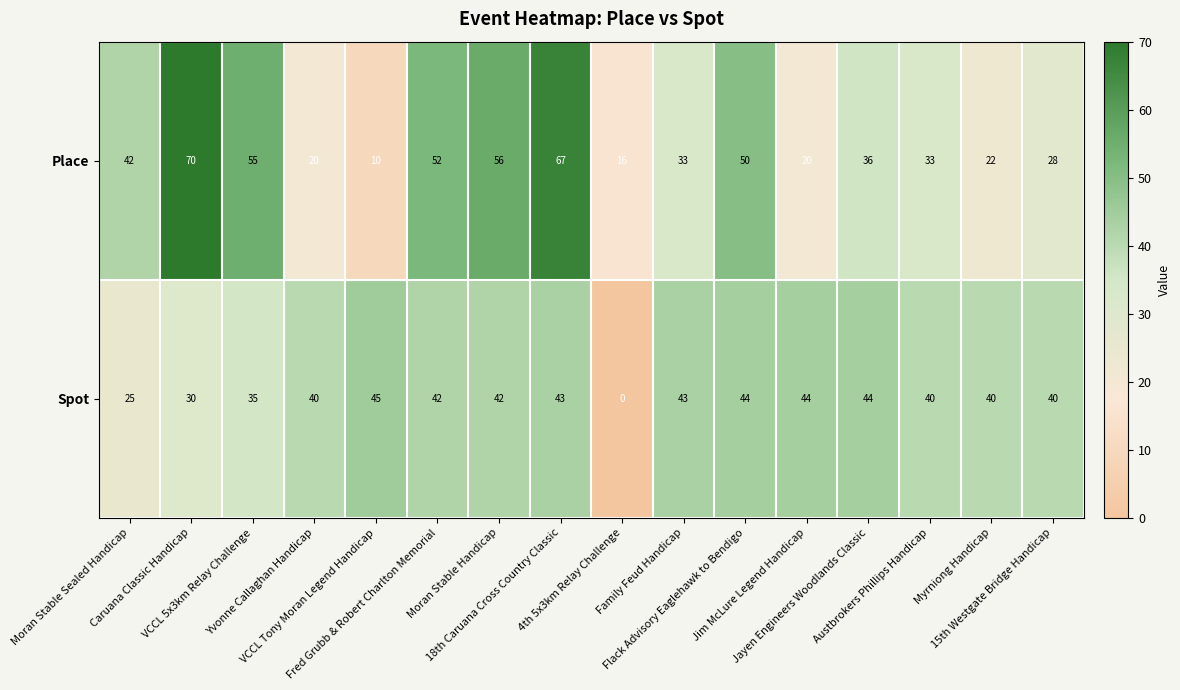

What is the maximum value for Place?

70